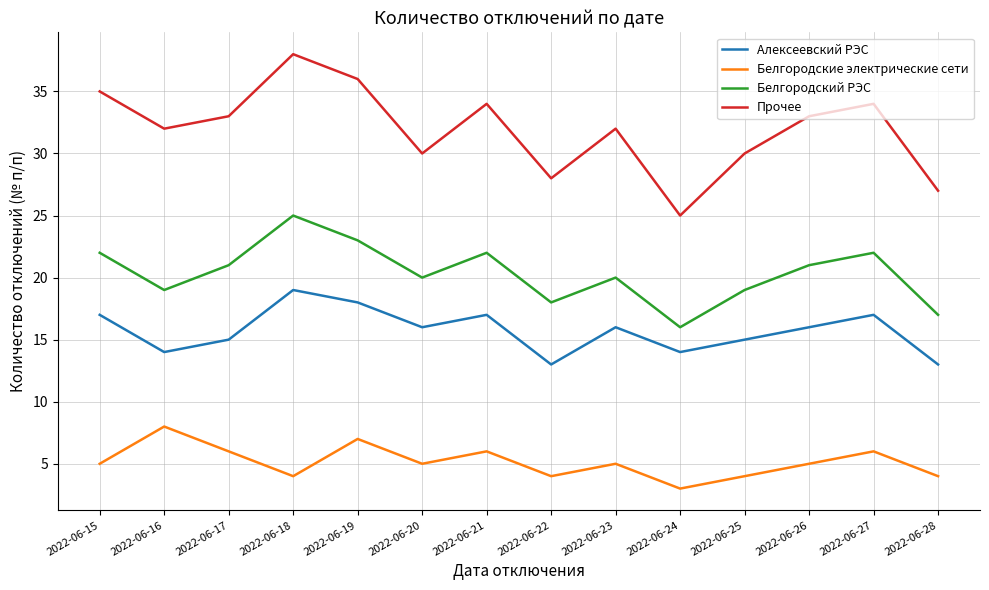

Where is the first local minimum for Алексеевский РЭС?

2022-06-16